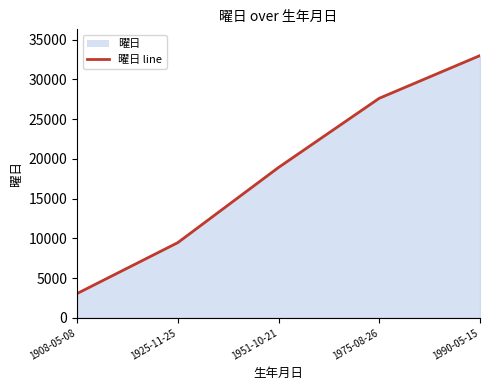

Rank the categories by value from highest to lowest.

1990-05-15, 1975-08-26, 1951-10-21, 1925-11-25, 1908-05-08